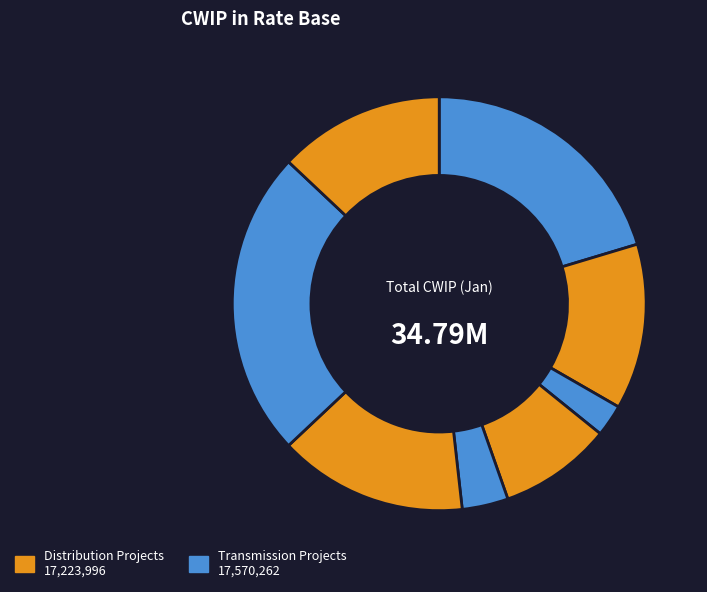

Count the number of slices in the pie.

8